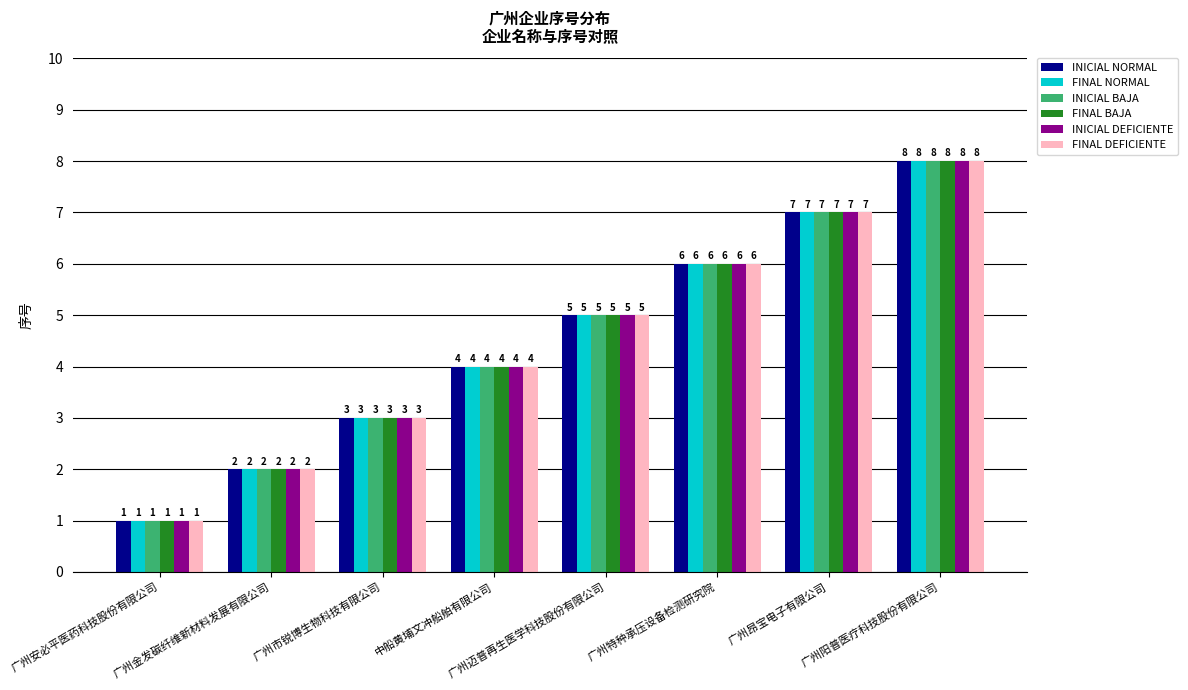

The FINAL NORMAL series shows 5 at 广州迈普再生医学科技股份有限公司. True or false?

True